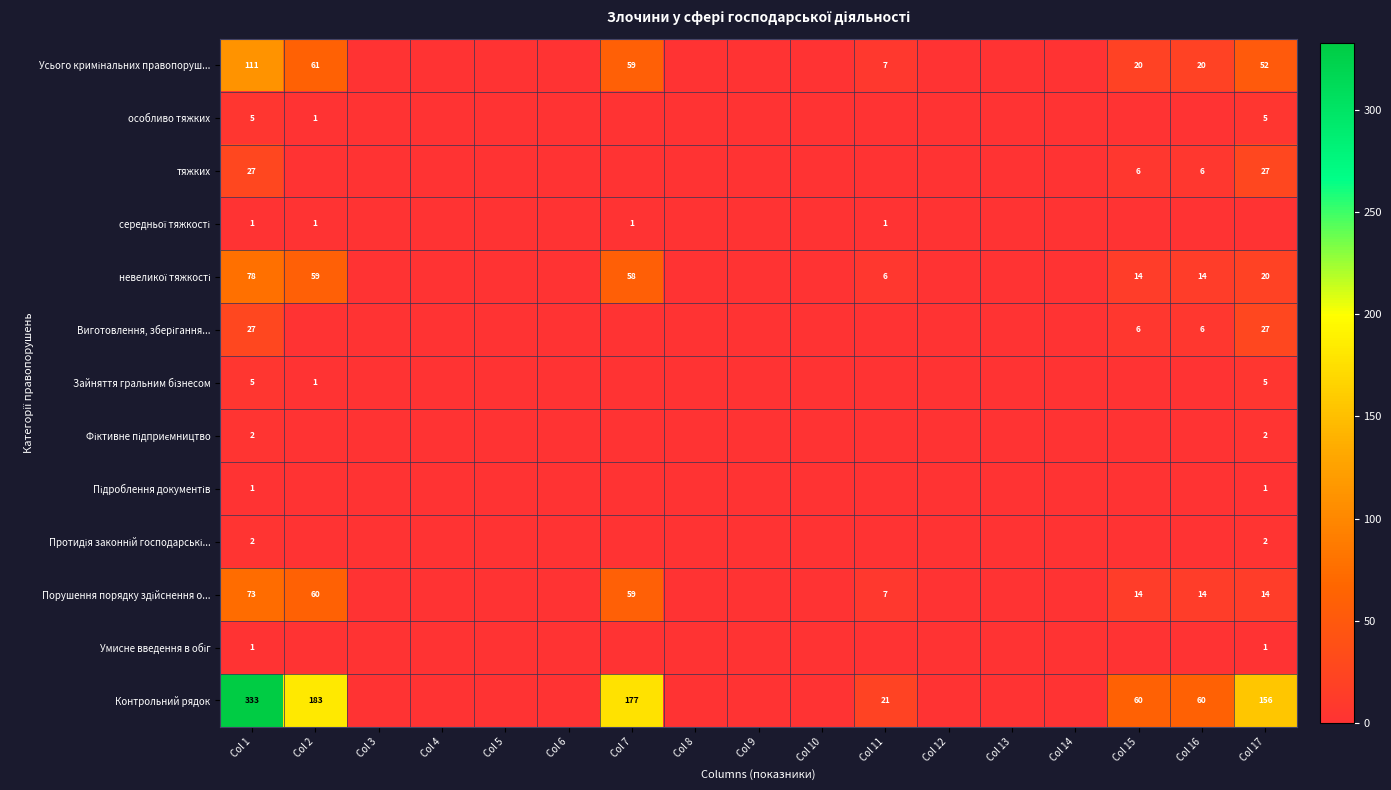

The value of Усього кримінальних правопоруш... at Col 16 is 20. True or false?

True